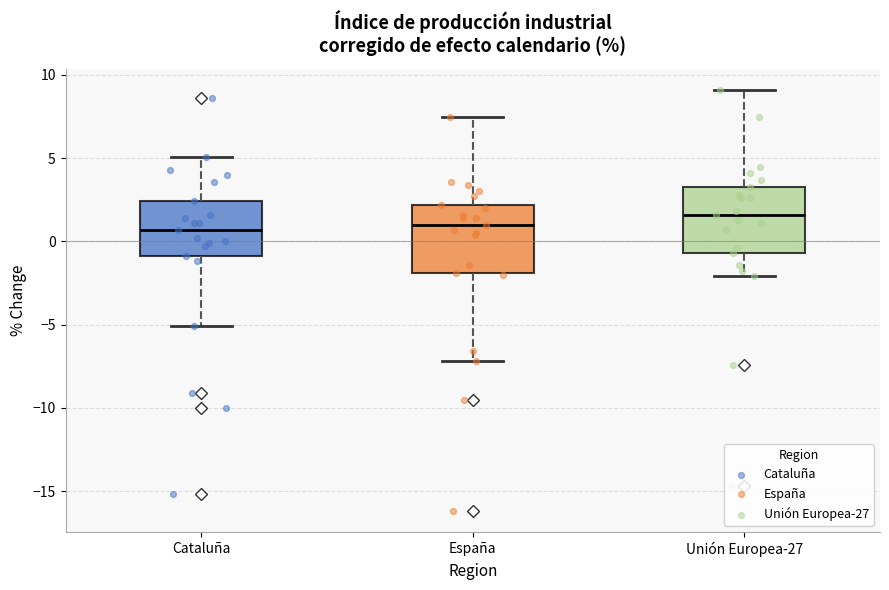

Where does the median line of the box for España sit on the y-axis? The values are not printed on the chart, so give them approximately, as read against the axis.

1.0